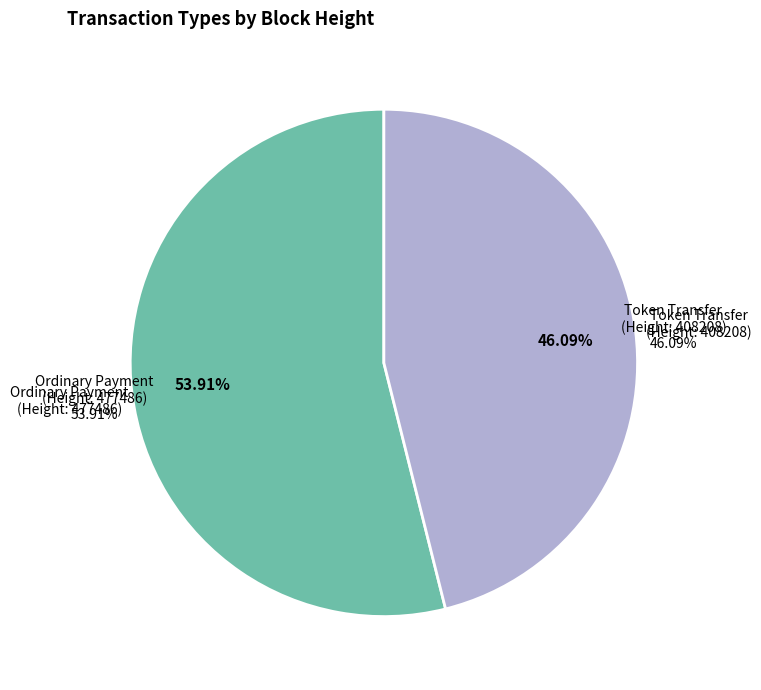

To the nearest percent, what percentage of the pie is 408208?

46%